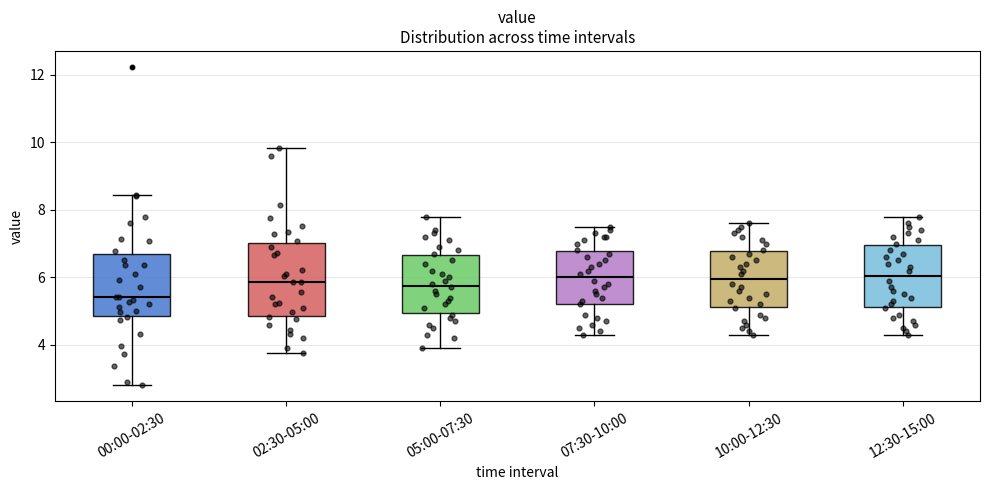

Where does the median line of the box for 07:30-10:00 sit on the y-axis? The values are not printed on the chart, so give them approximately, as read against the axis.

6.0